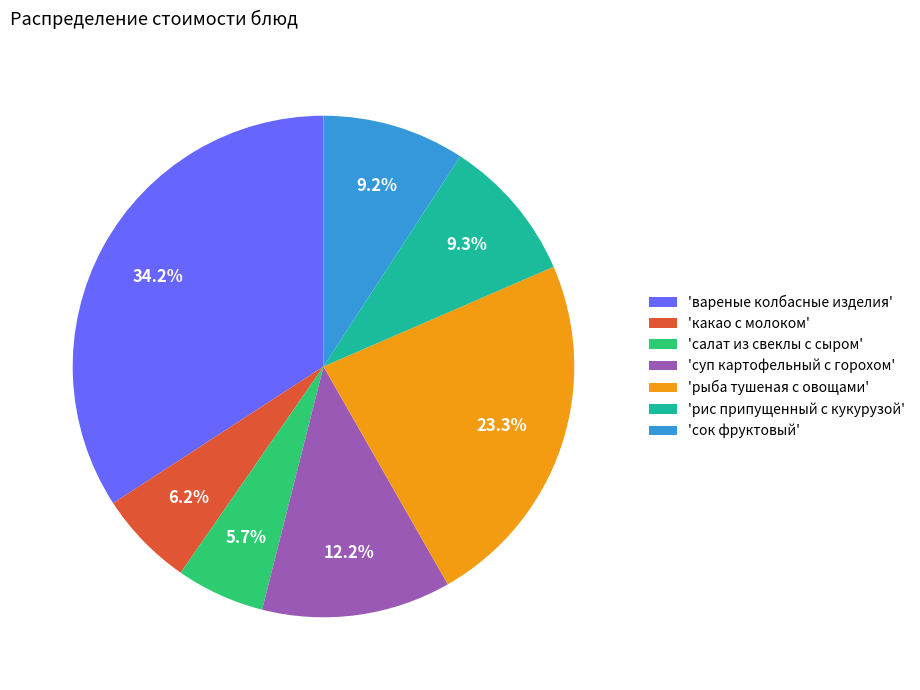

What percentage do 'вареные колбасные изделия' and 'какао с молоком' together represent?

40.4%